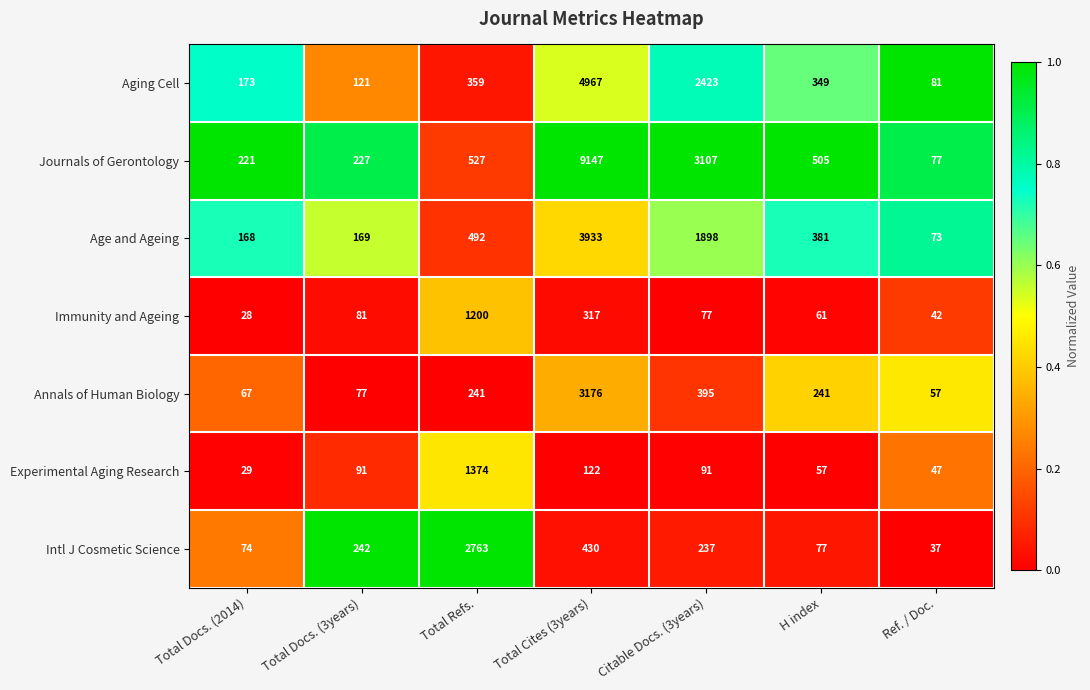

At which label is Intl J Cosmetic Science closest to 1400?

Total Cites (3years)